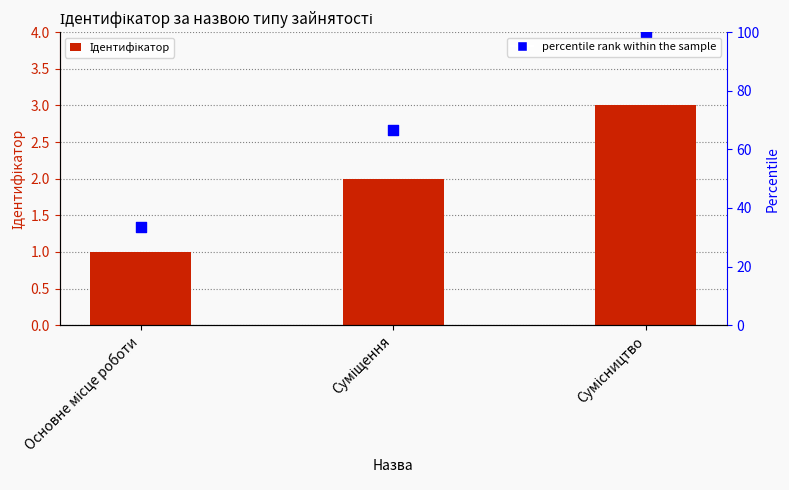

What is the total value across all series at Основне місце роботи?

34.3